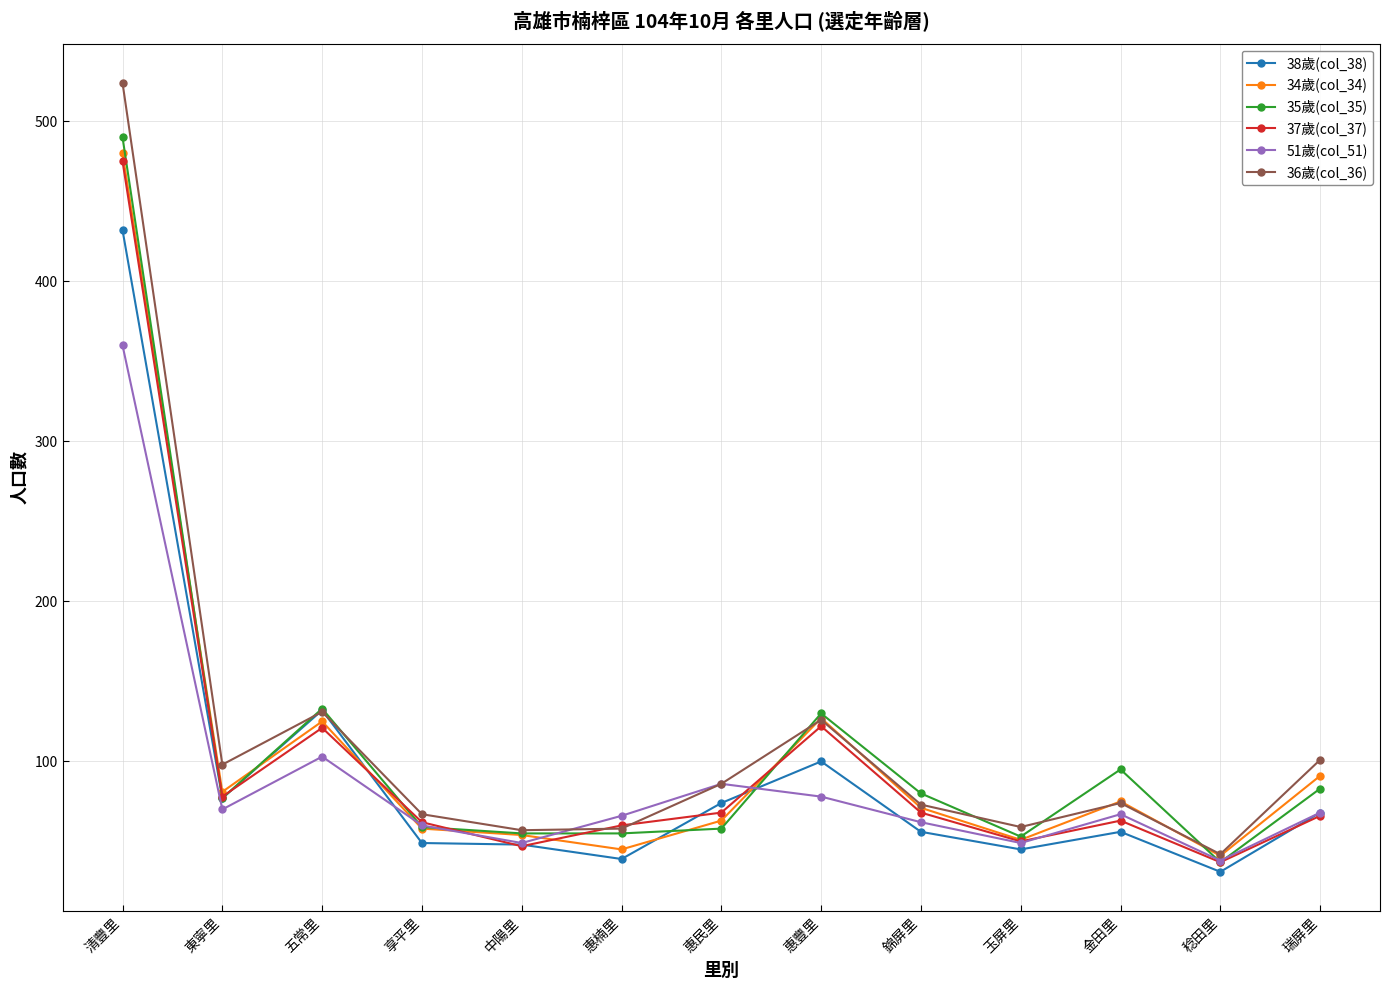

List the series in order of their peak value, highest first.

36歲(col_36), 35歲(col_35), 34歲(col_34), 37歲(col_37), 38歲(col_38), 51歲(col_51)